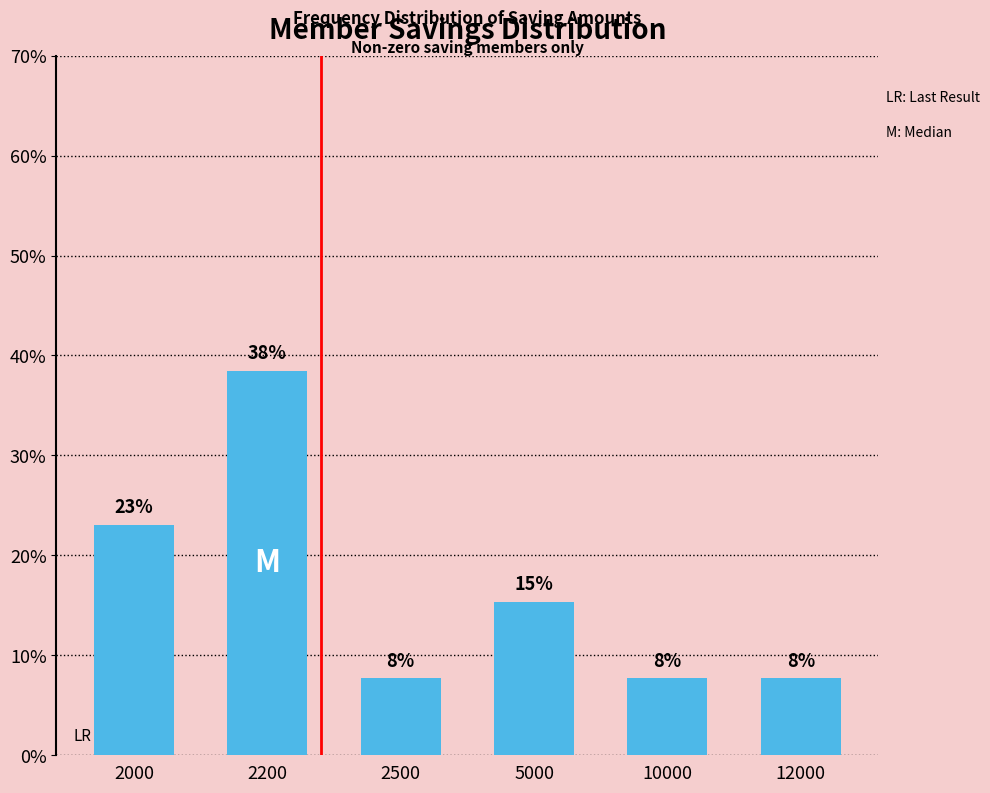

What is the greatest value displayed?

38.5